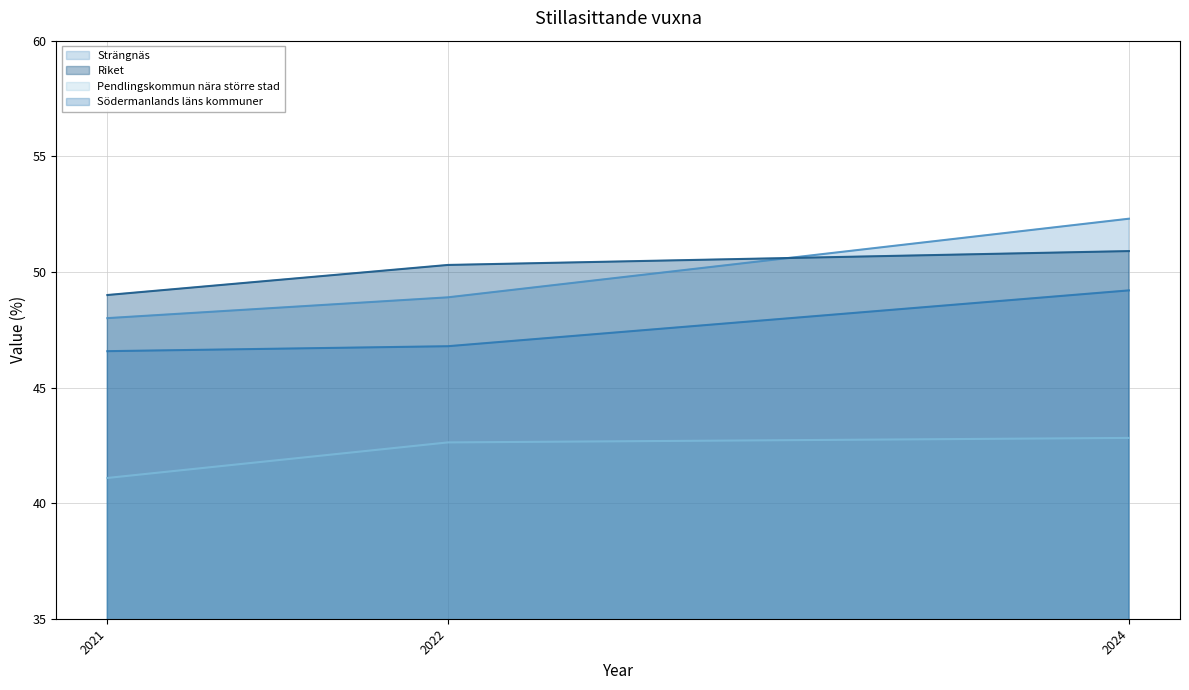

How many Riket values are between 49 and 50?

1